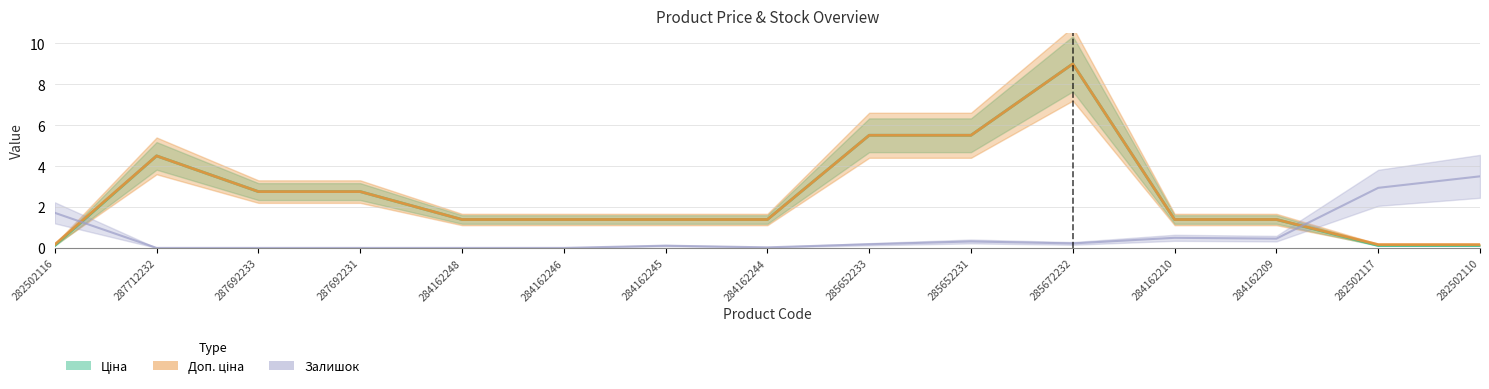

How many values in the Ціна series are below 1?

3